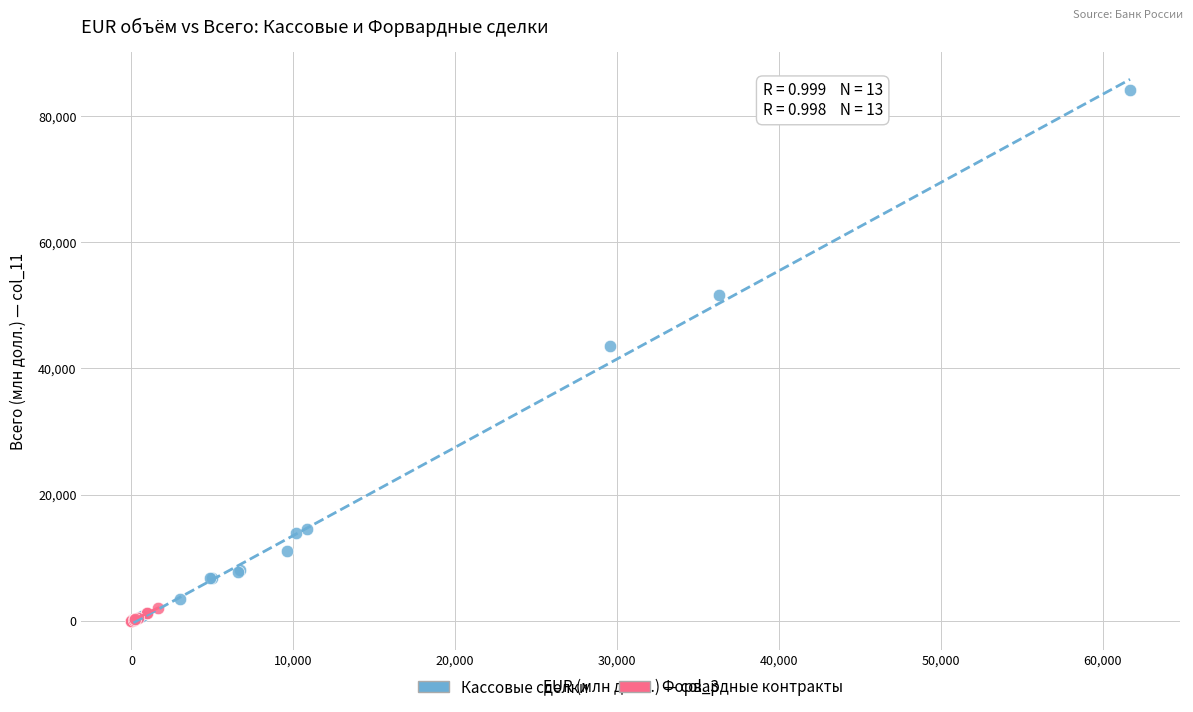

What are all the series names shown in the legend?

Кассовые сделки, Форвардные контракты